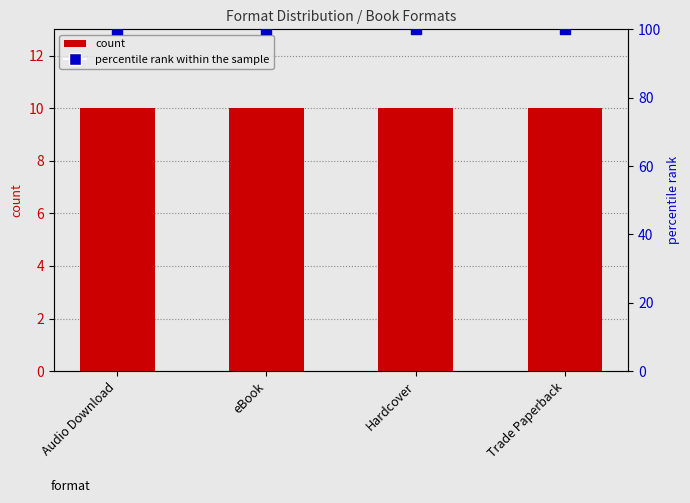

Which series reaches the maximum Y coordinate?

percentile rank within the sample